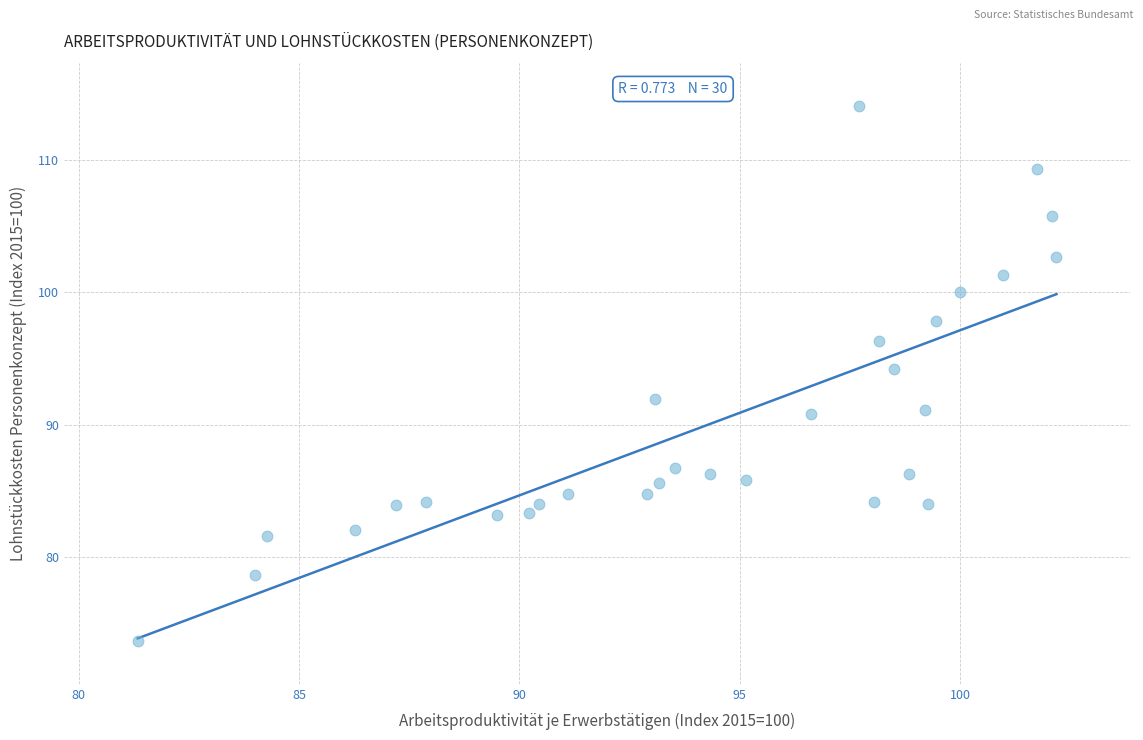

What is the range of X values (max minus min)?

20.8